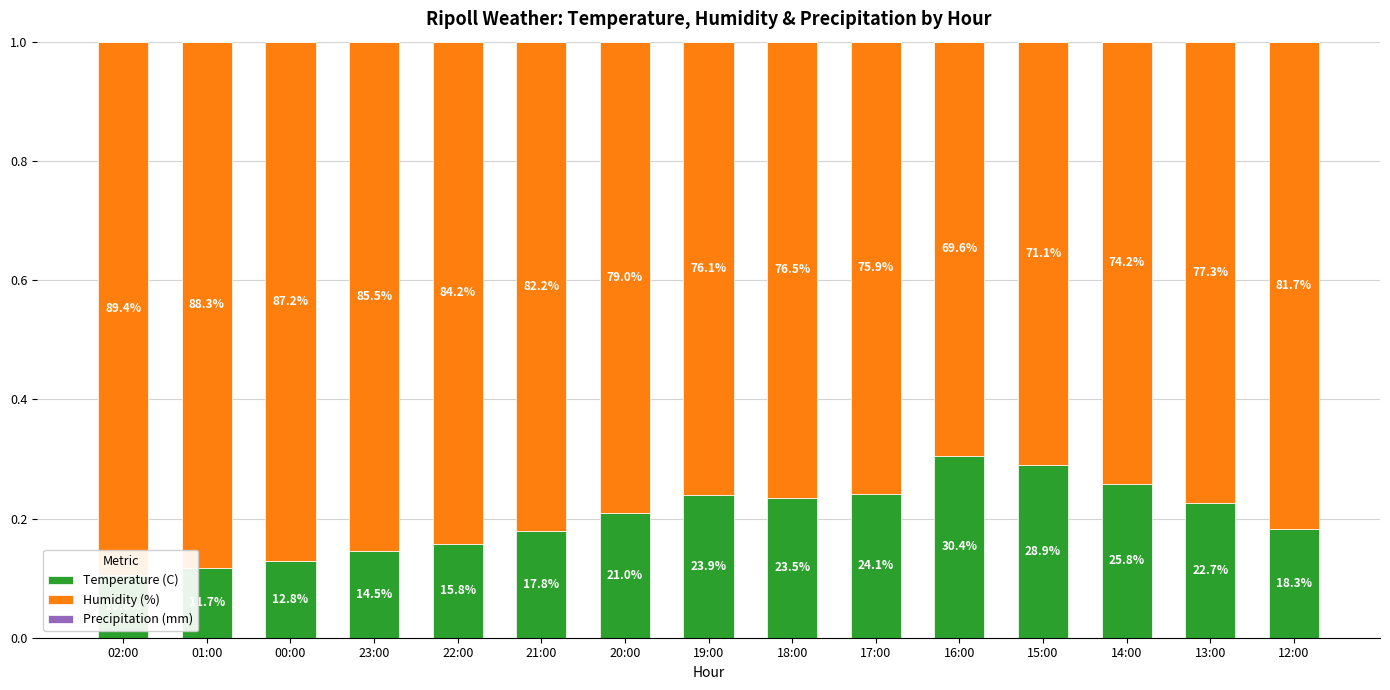

Rank the series at 02:00 from lowest to highest value.

Precipitation (mm), Temperature (C), Humidity (%)